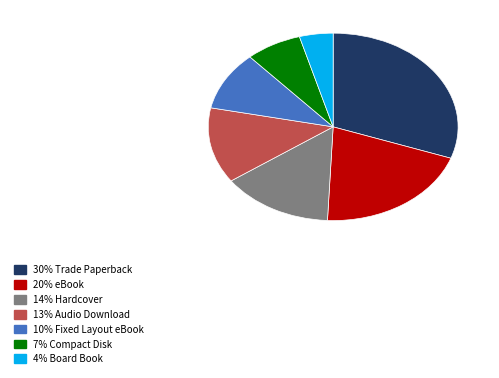

Count the number of slices in the pie.

7